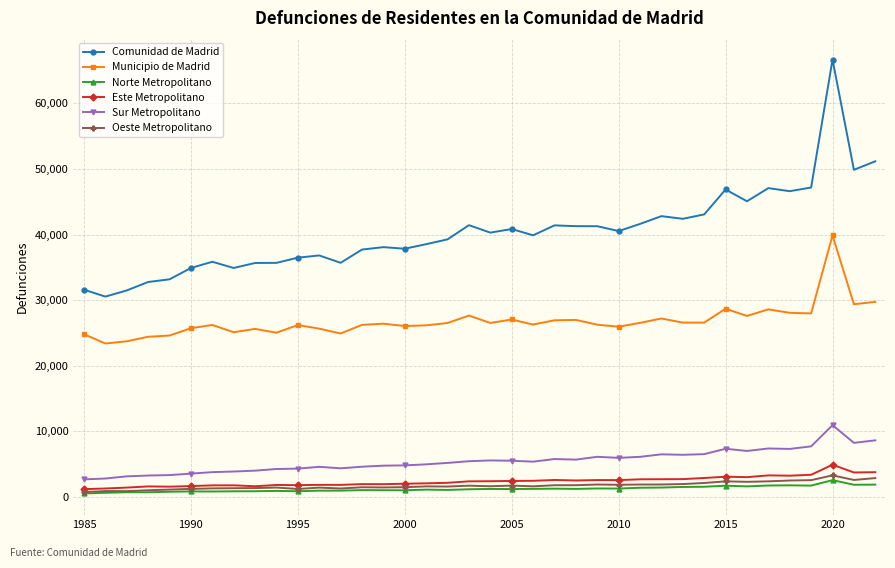

How many lines are shown in the chart?

6